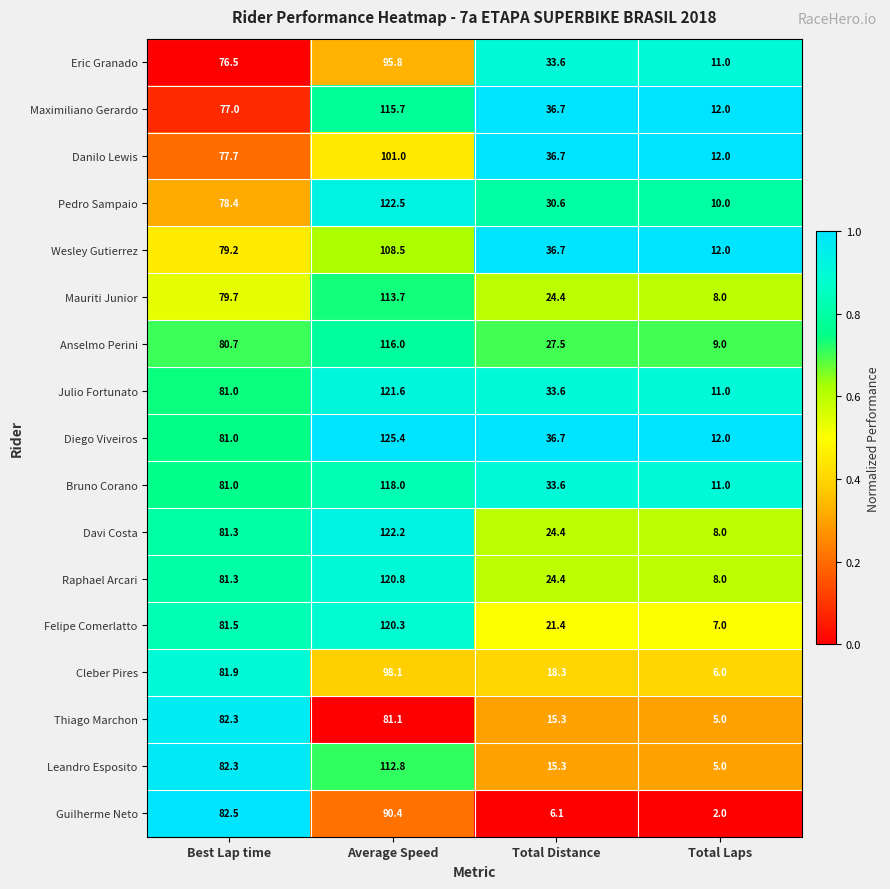

List the labels in order of Anselmo Perini value, smallest first.

Total Laps, Total Distance, Best Lap time, Average Speed